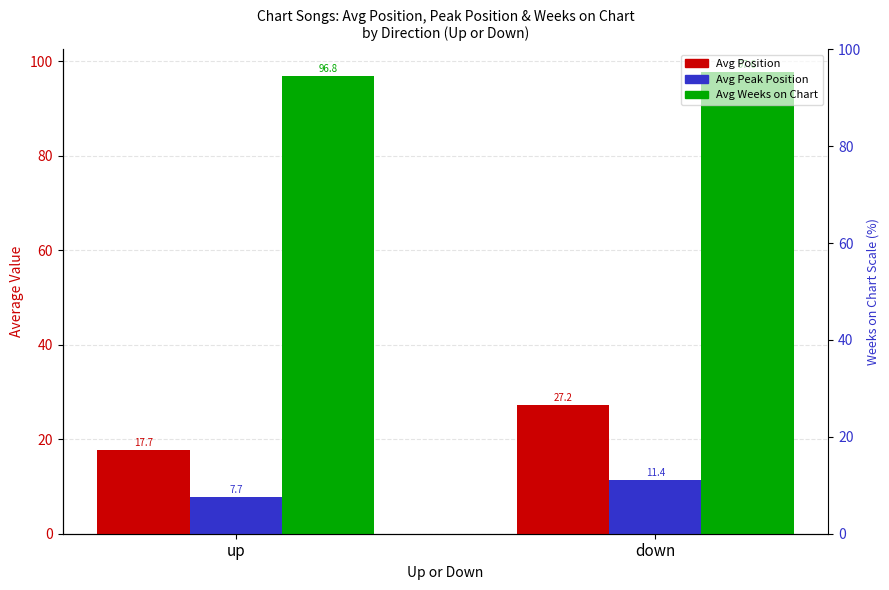

Does the chart contain stacked bars?

No